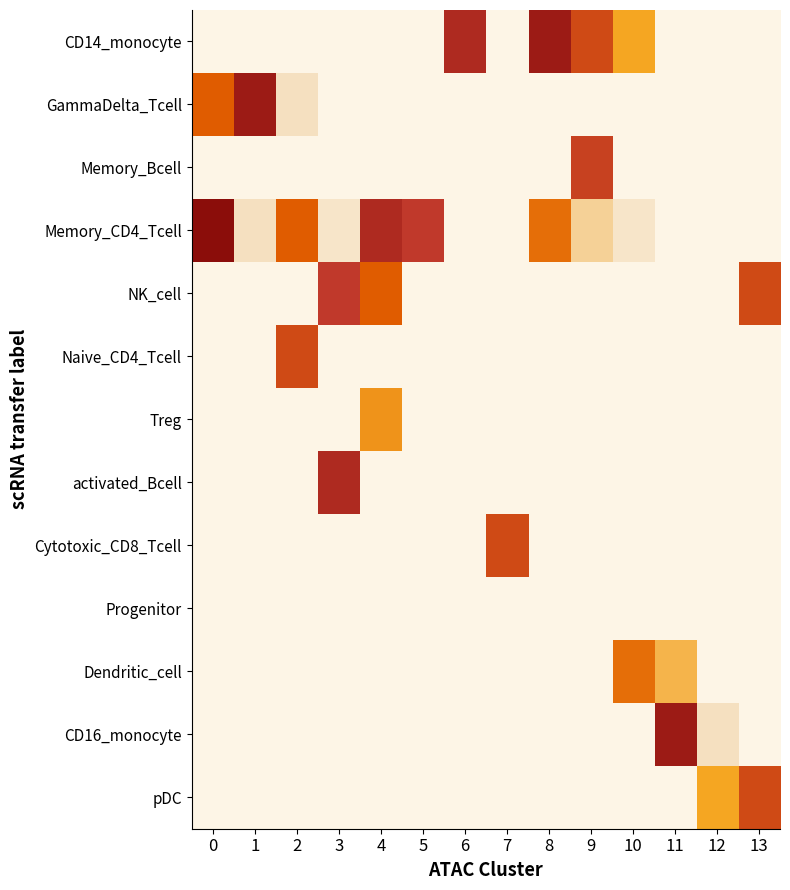

At how many categories does at least one series exceed 27?

1